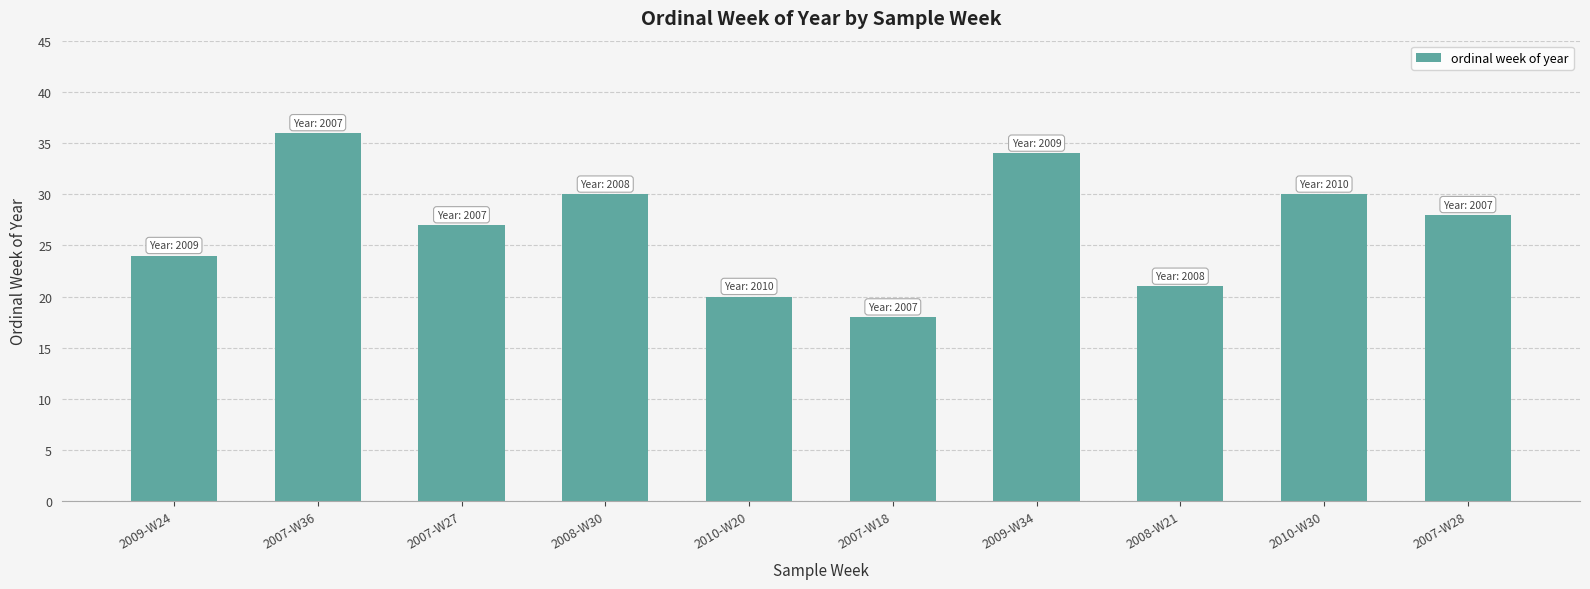

What is the difference between the second highest and minimum values?

16